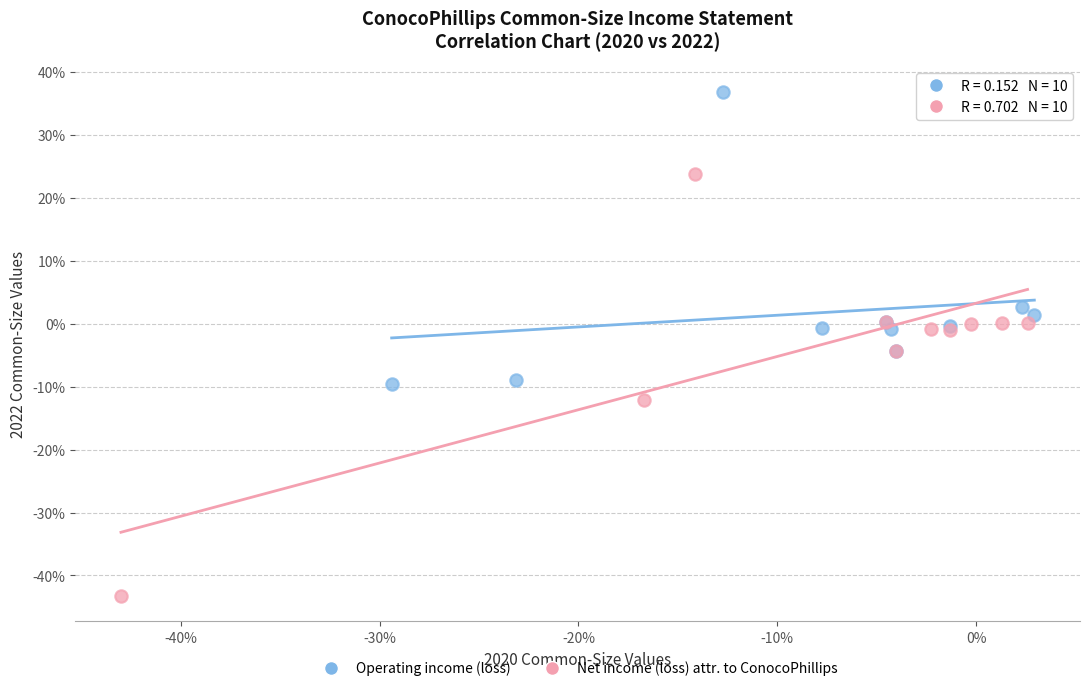

Which series contains the highest Y value?

Operating income (loss)